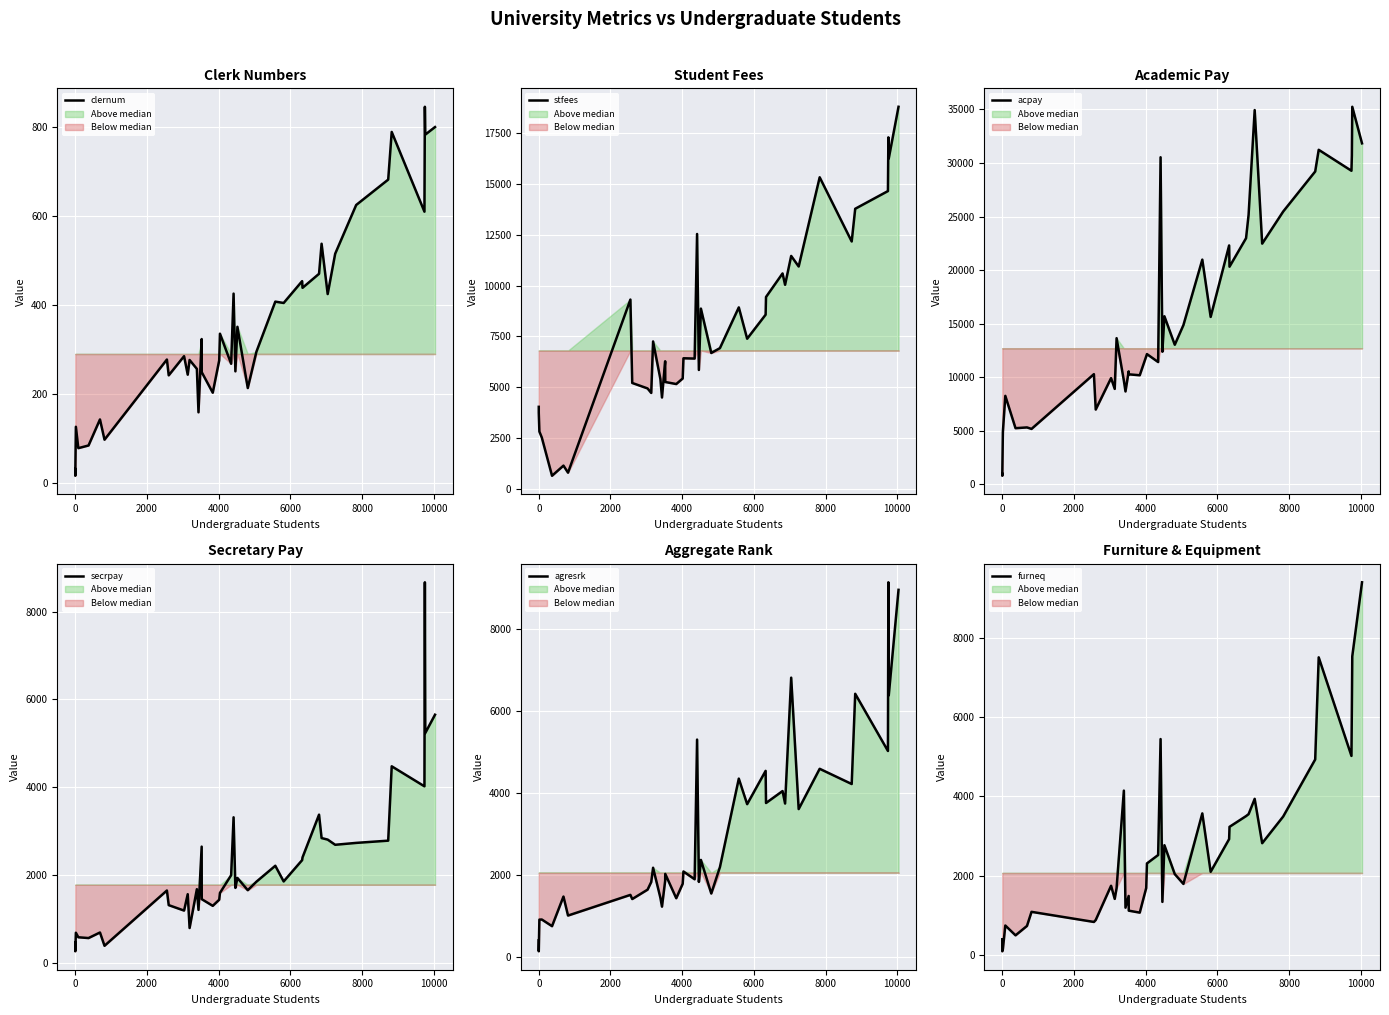

How many lines are shown in the chart?

6